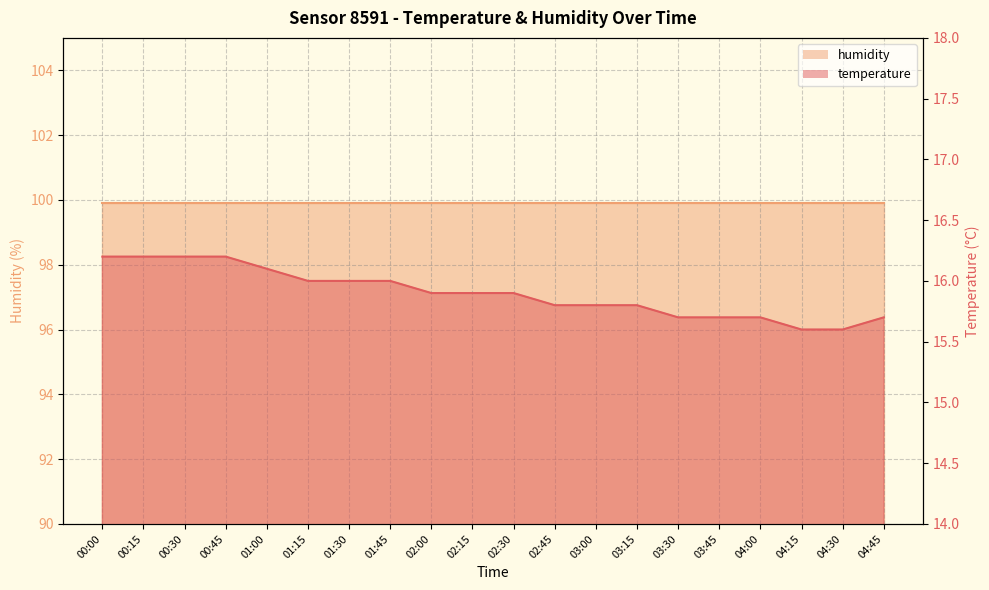

Is it true that the value at 01:45 is 16.0?

True